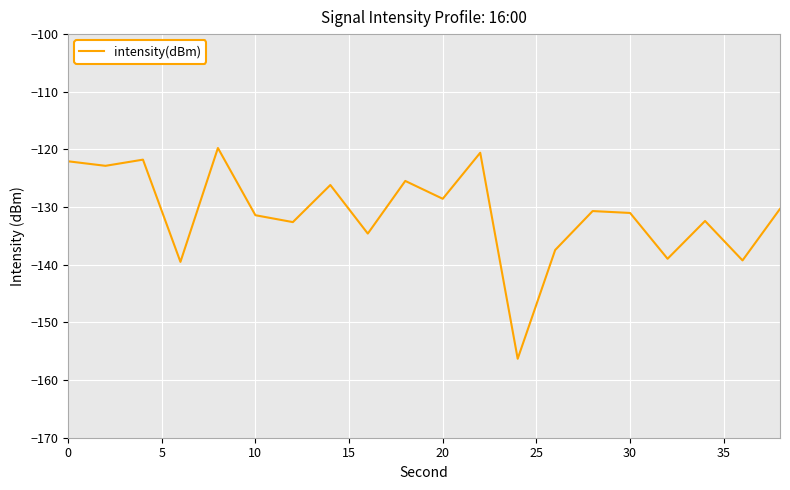

What is the difference between the maximum and minimum values?

36.6